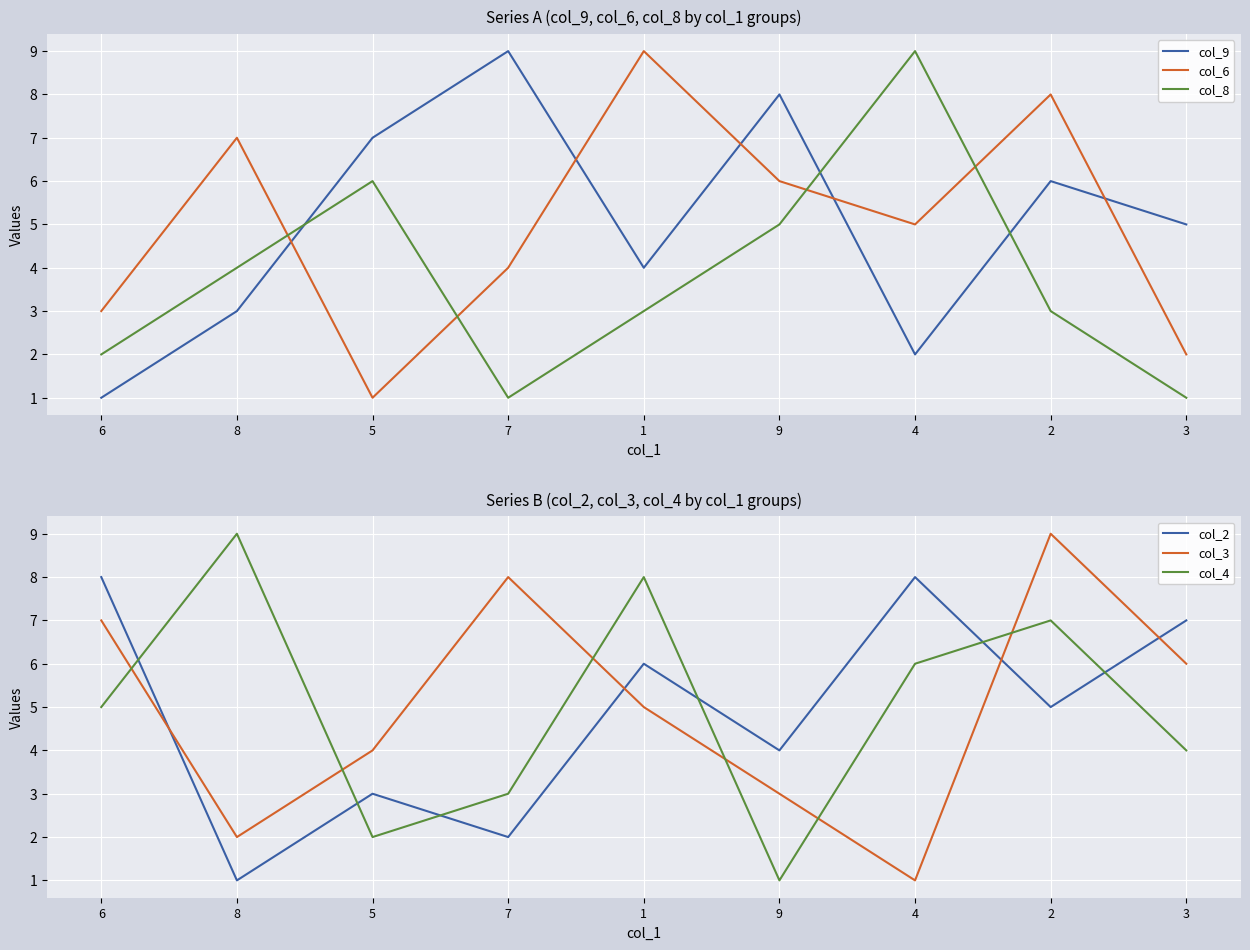

At which category does col_6 reach its first local peak?

8